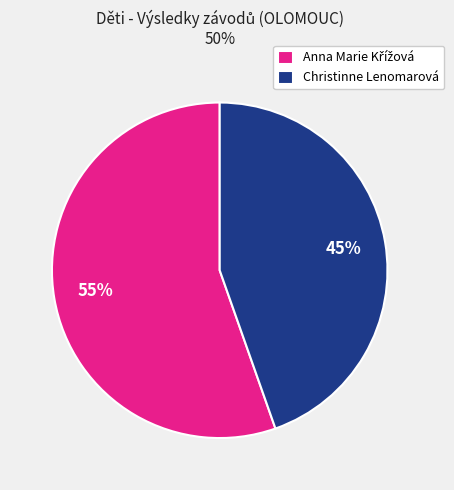

True or false: Christinne Lenomarová accounts for 32% of the total.

False